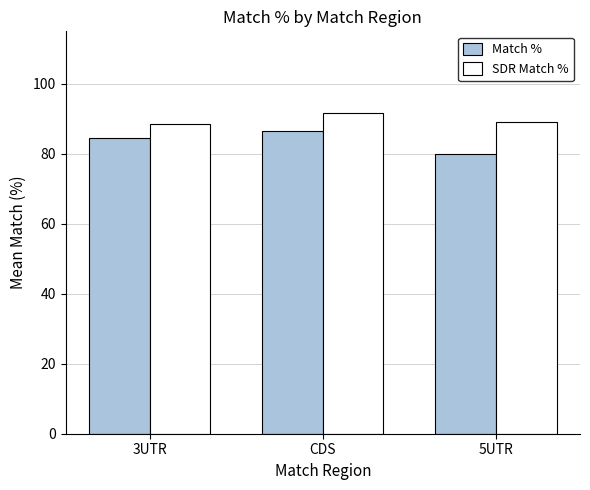

What are all the series names shown in the legend?

Match %, SDR Match %